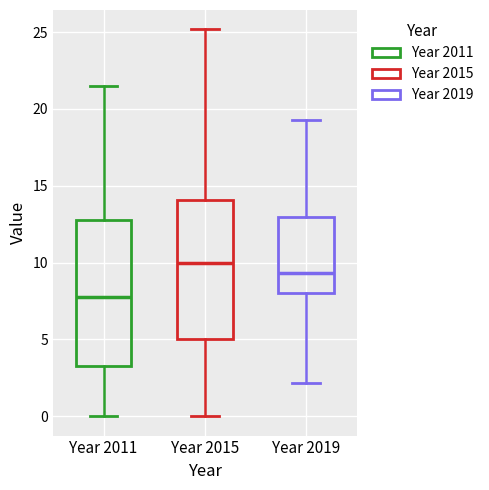

Where is the upper edge of the box for Year 2015 on the y-axis? The values are not printed on the chart, so give them approximately, as read against the axis.

14.0